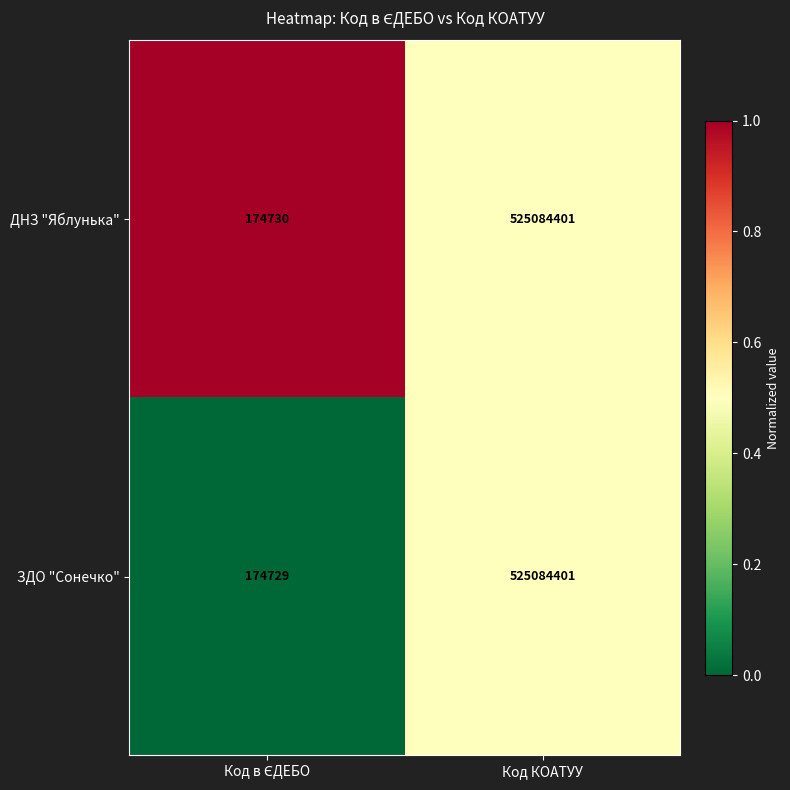

Which series has the largest total across all categories?

ДНЗ "Яблунька"